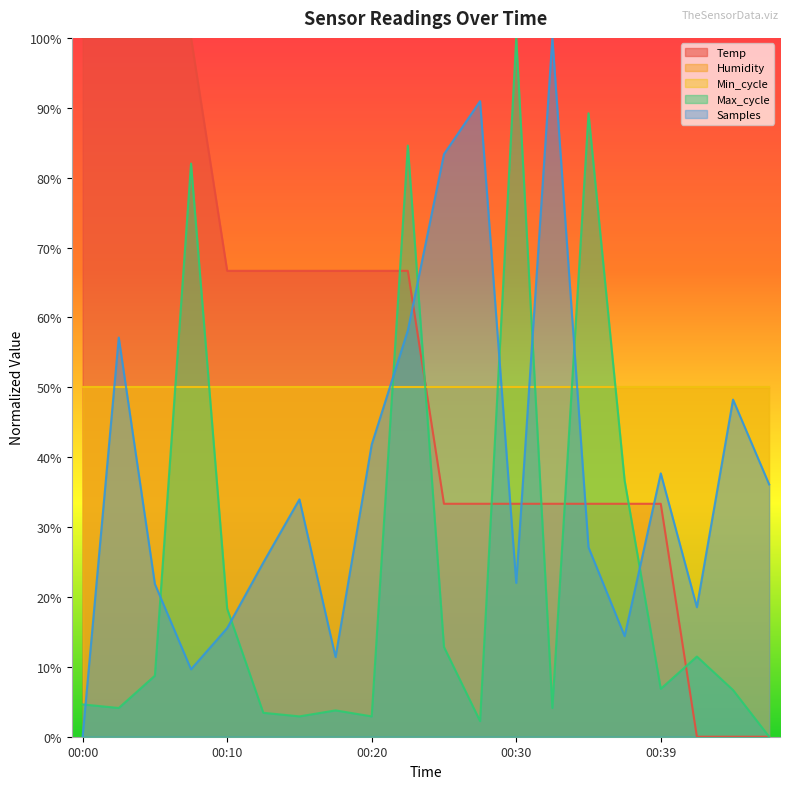

What is the value of the Temp point at the 11th from the left?

33.3